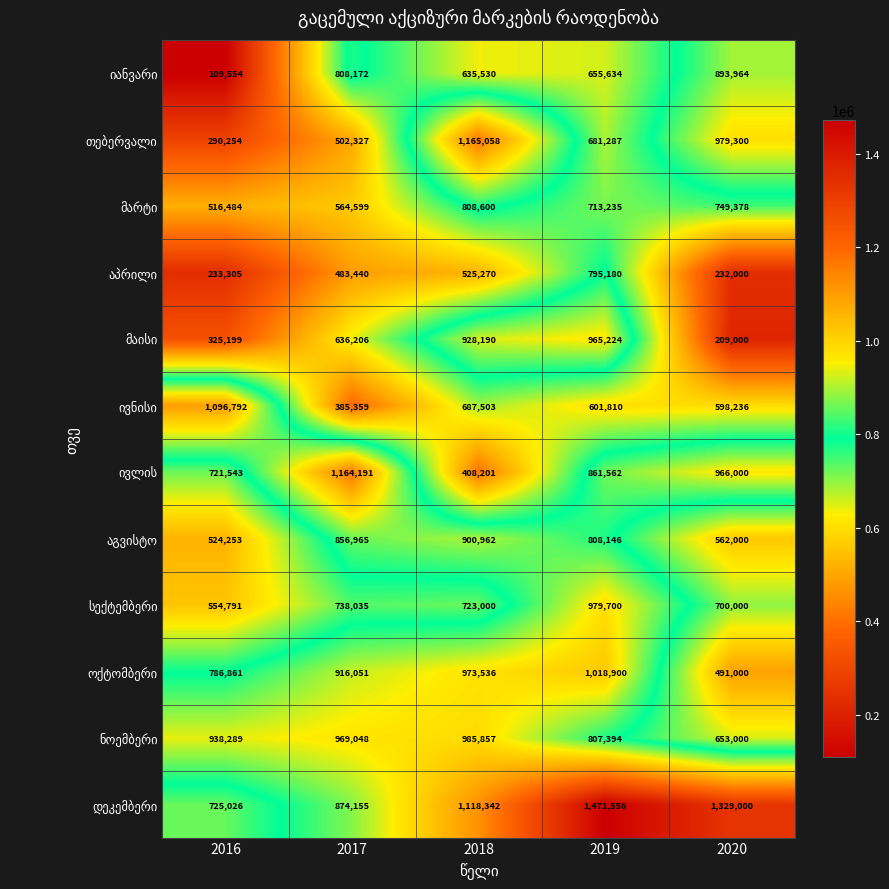

Which label corresponds to the largest value in the chart?

2019